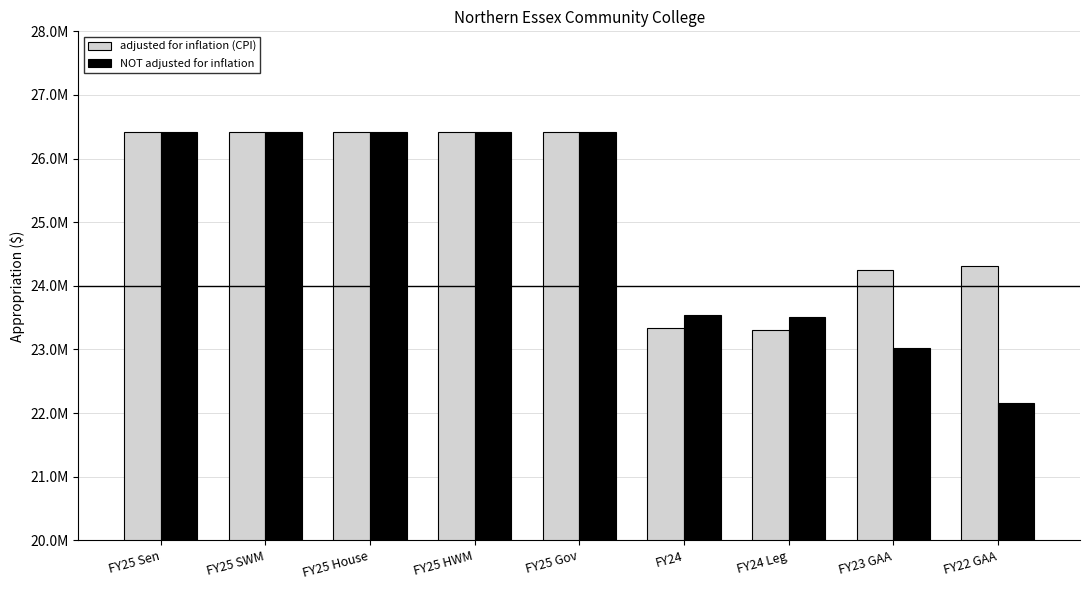

Does the chart contain stacked bars?

No